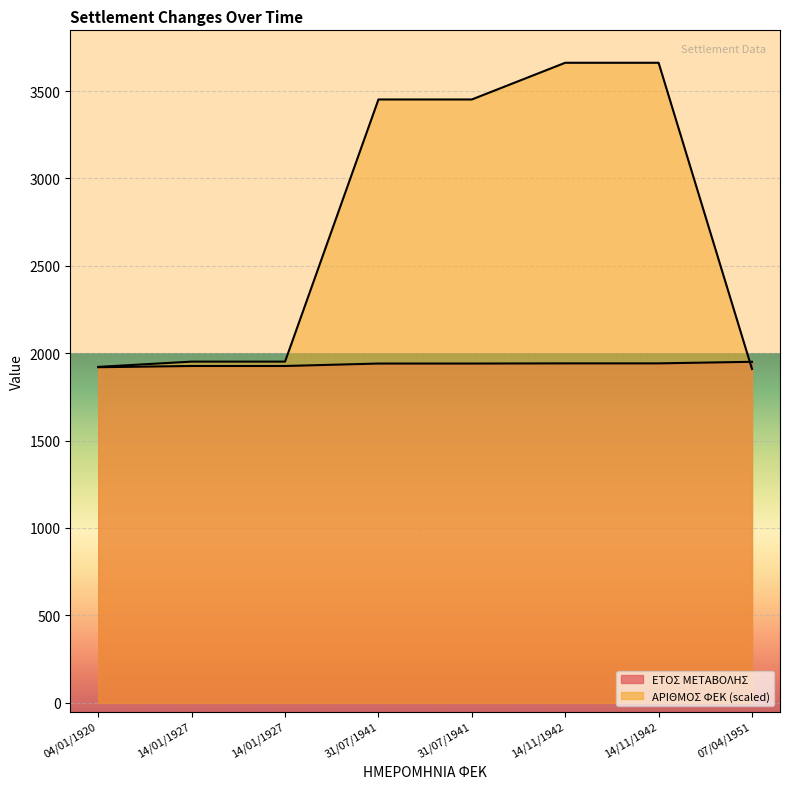

Rank the categories by ΑΡΙΘΜΟΣ ΦΕΚ value from lowest to highest.

07/04/1951, 04/01/1920, 14/01/1927, 14/01/1927, 31/07/1941, 31/07/1941, 14/11/1942, 14/11/1942